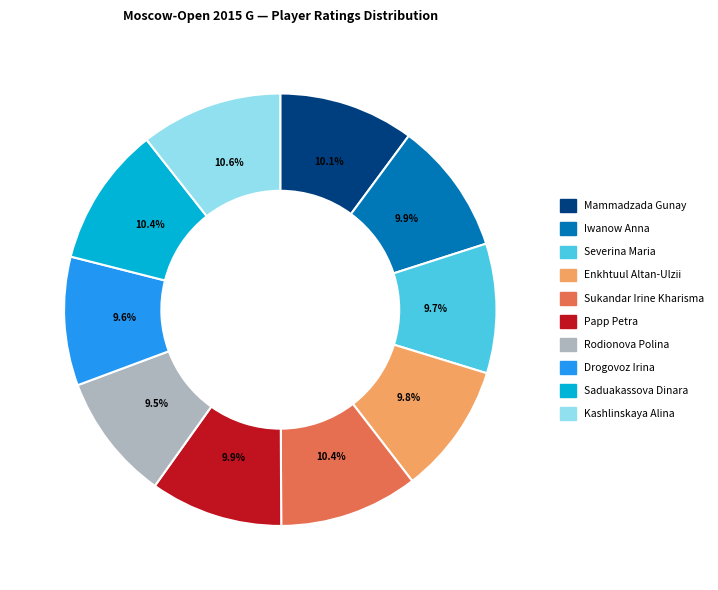

Approximately how many times larger is the value at Mammadzada Gunay compared to Papp Petra?

1.0